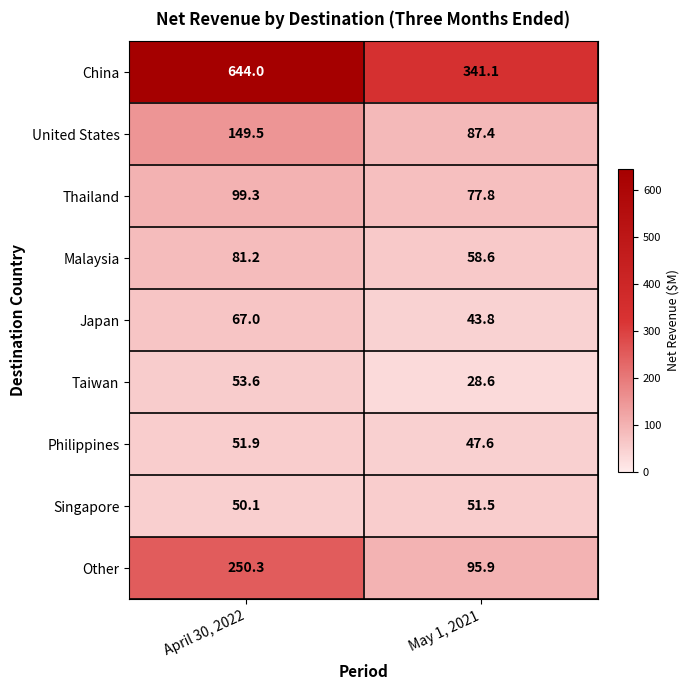

Which label corresponds to the smallest value in the chart?

May 1, 2021